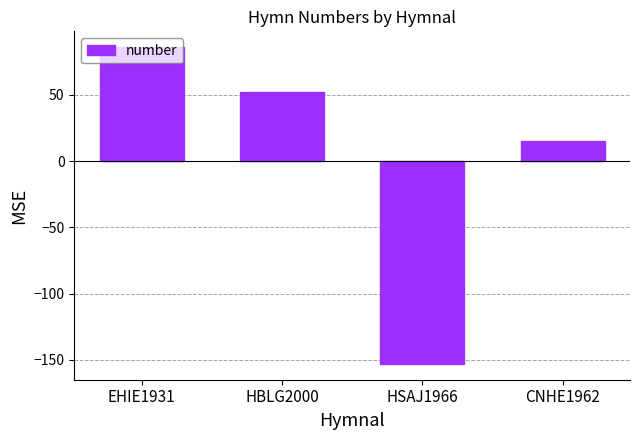

Read the value at HSAJ1966.

-153